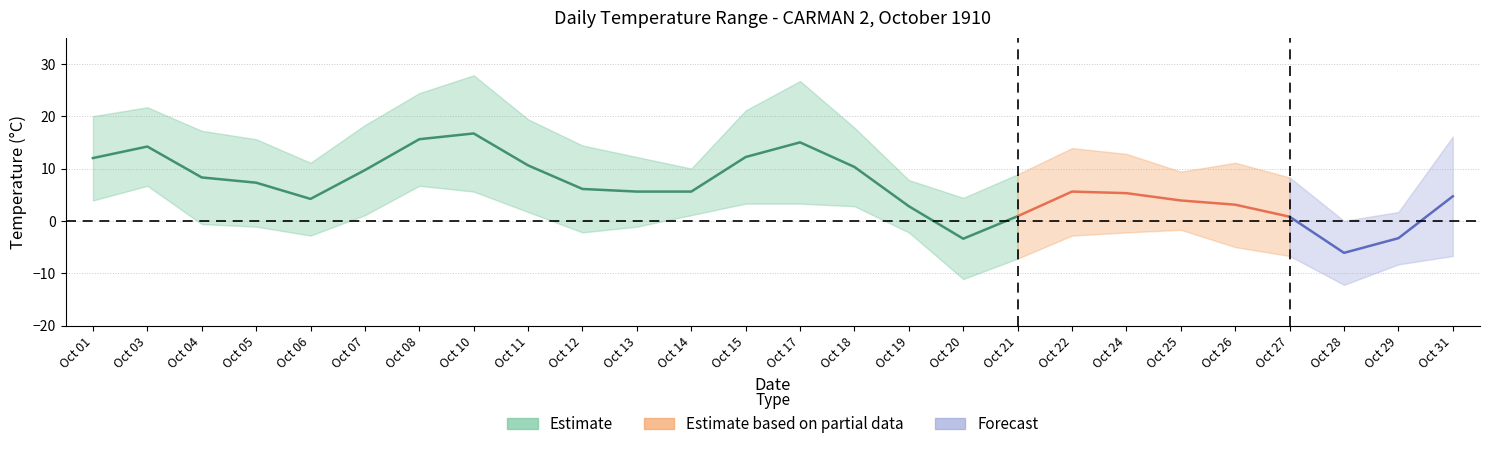

How many data points in min_temp are less than -1?

15